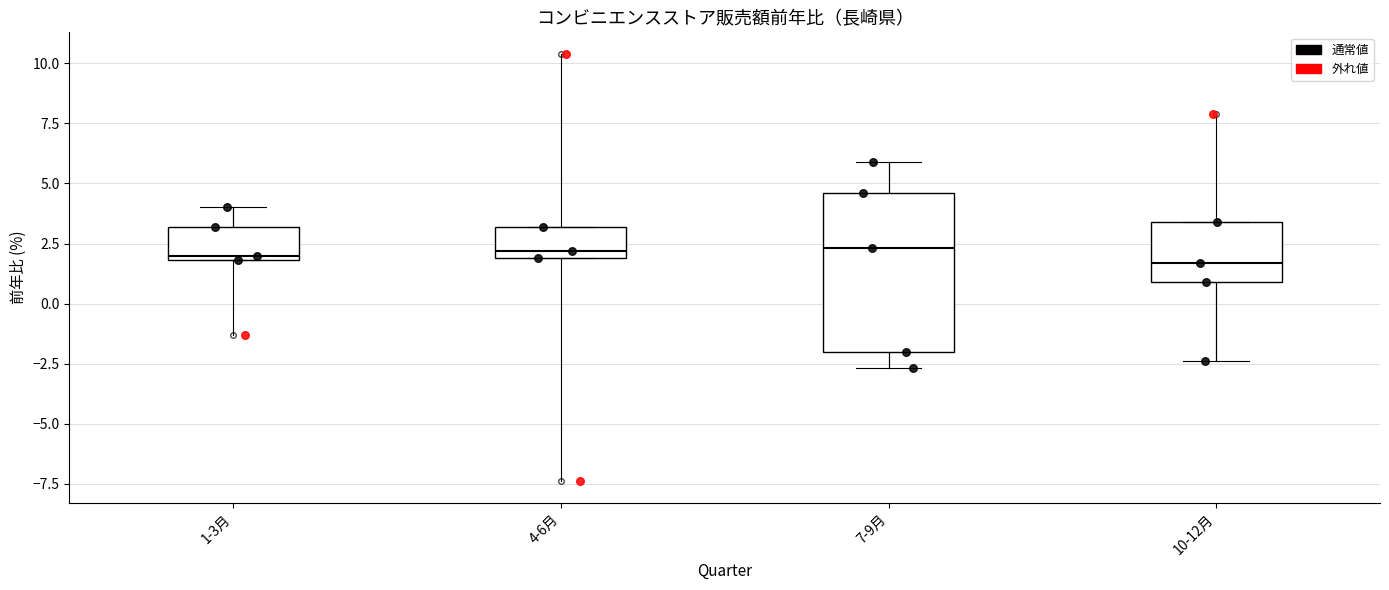

Where does the median line of the box for 7-9月 sit on the y-axis? The values are not printed on the chart, so give them approximately, as read against the axis.

2.5